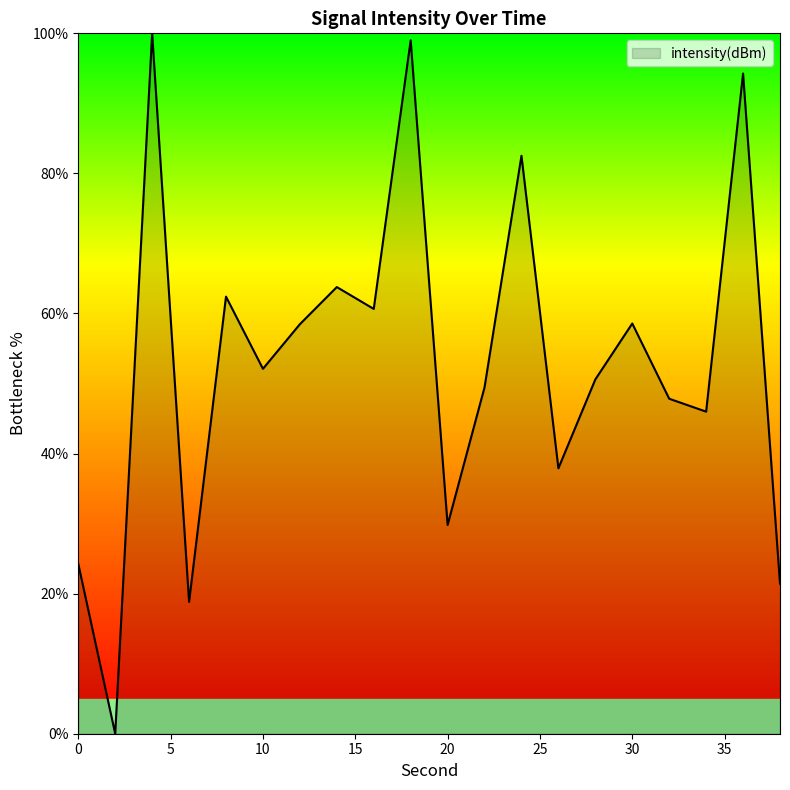

What is the difference between the maximum and minimum values?

100.0